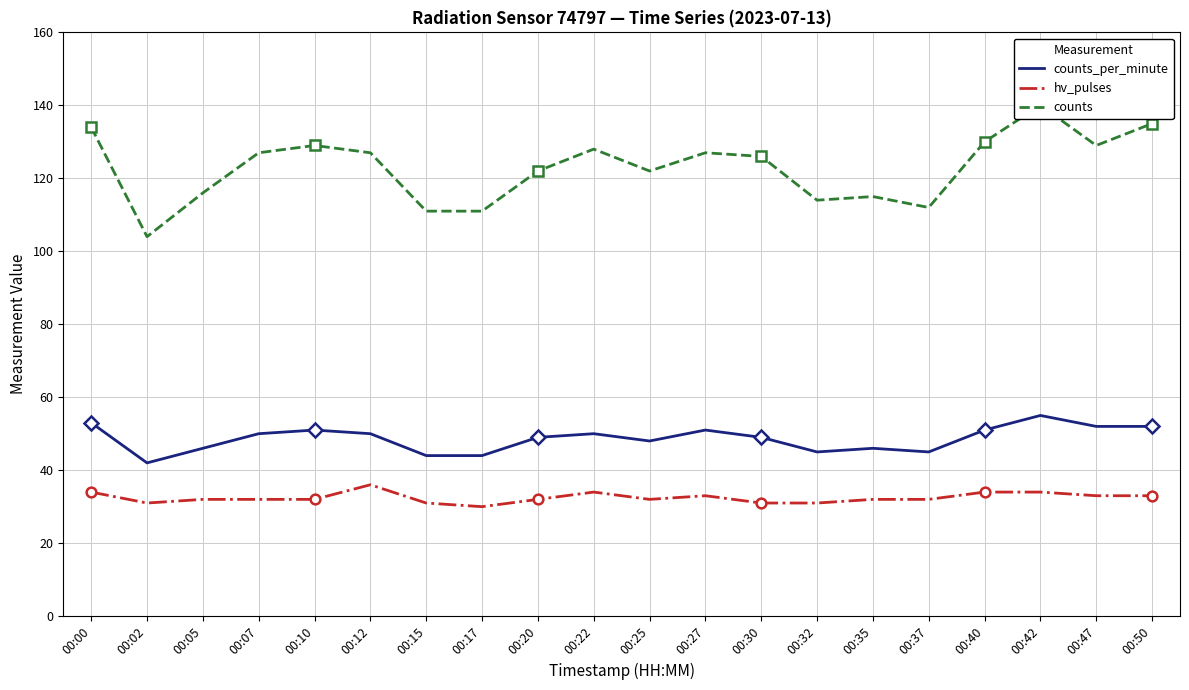

True or false: hv_pulses and counts_per_minute cross at least once.

False